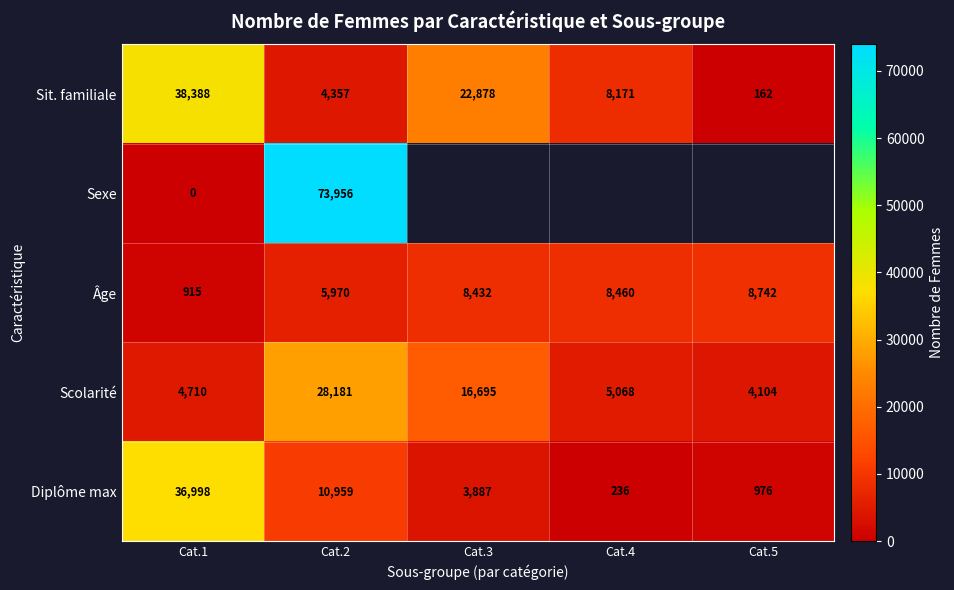

What is the difference between the highest and lowest values at Cat.4?

8224.0